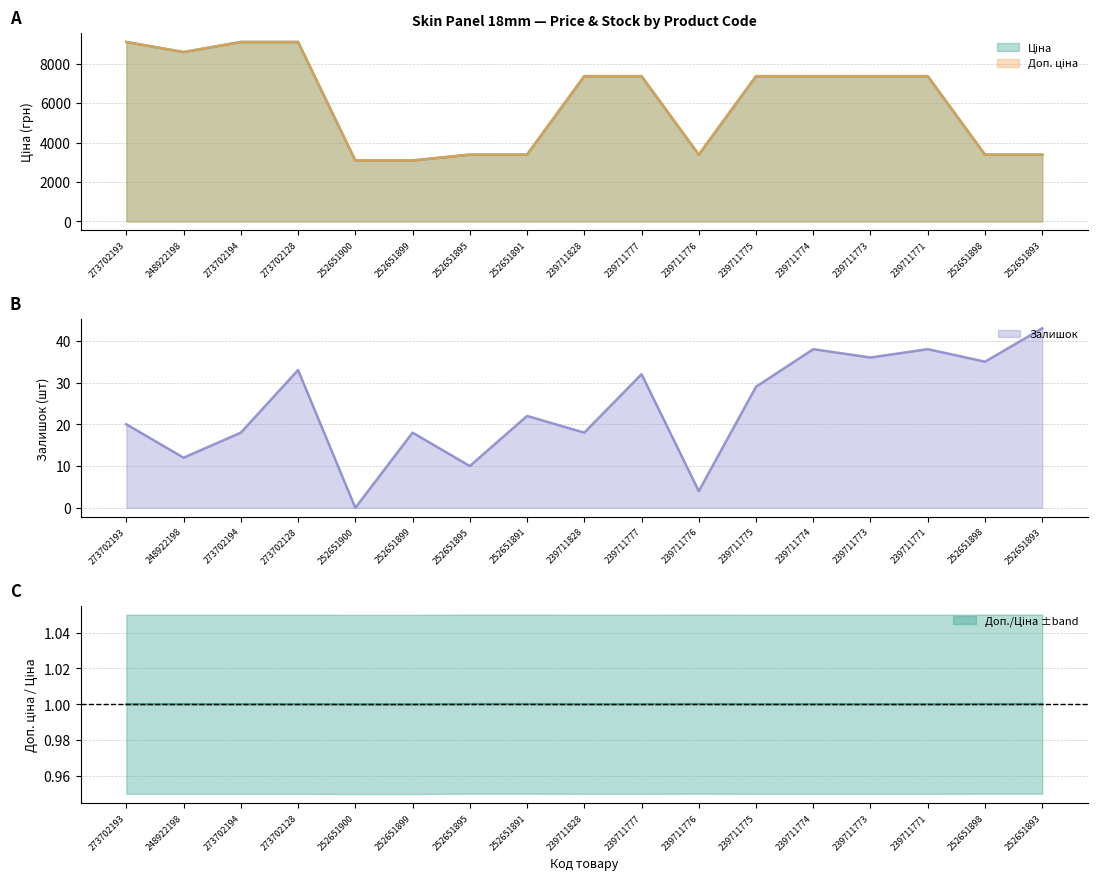

Reading left to right, list all the values displayed in this chart.

Ціна: 273702193=9092.0	248922198=8581.1	273702194=9092.0	273702128=9092.0	252651900=3091.3	252651899=3091.3	252651895=3385.7	252651891=3385.7	239711828=7360.2	239711777=7360.2	239711776=3385.7	239711775=7360.2	239711774=7360.2	239711773=7360.2	239711771=7360.2	252651898=3385.7	252651893=3385.7
Доп. ціна: 273702193=9092.0	248922198=8581.1	273702194=9092.0	273702128=9092.0	252651900=3091.0	252651899=3091.0	252651895=3386.0	252651891=3386.0	239711828=7360.2	239711777=7360.2	239711776=3386.0	239711775=7360.2	239711774=7360.2	239711773=7360.2	239711771=7360.2	252651898=3386.0	252651893=3386.0
Залишок: 273702193=20.0	248922198=12.0	273702194=18.0	273702128=33.0	252651900=0.0	252651899=18.0	252651895=10.0	252651891=22.0	239711828=18.0	239711777=32.0	239711776=4.0	239711775=29.0	239711774=38.0	239711773=36.0	239711771=38.0	252651898=35.0	252651893=43.0